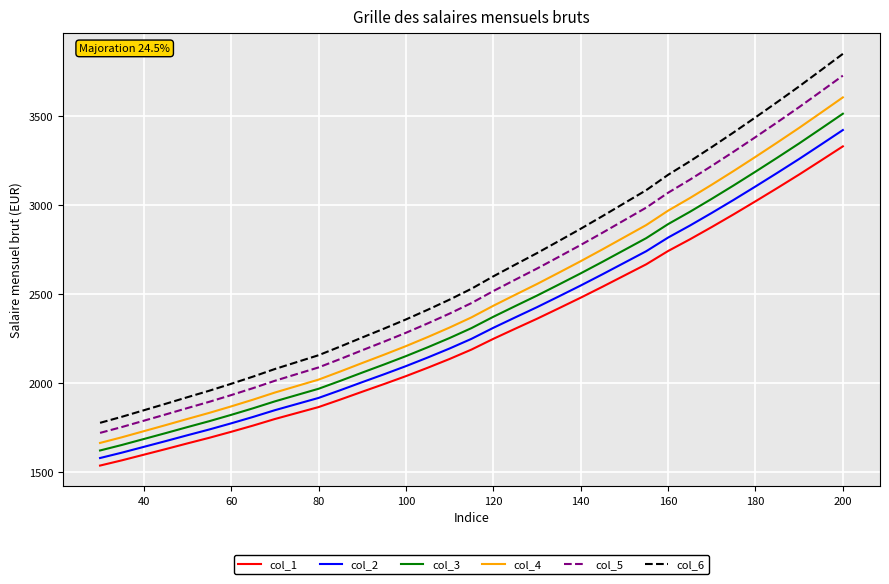

What is the minimum value for col_1?

1537.4